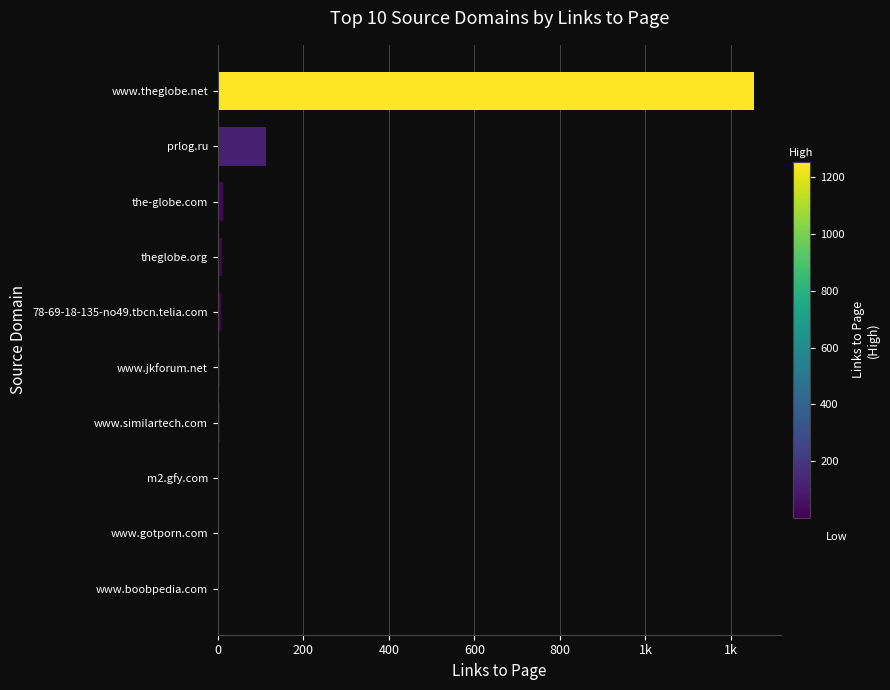

Are the bars horizontal?

Yes